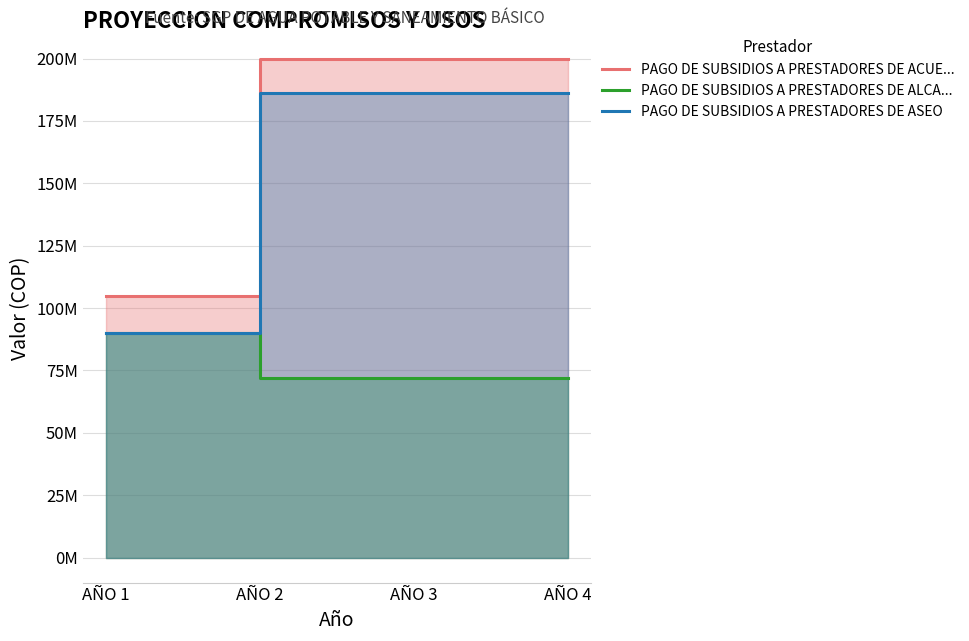

List the series in order of their peak value, lowest first.

PAGO DE SUBSIDIOS A PRESTADORES DE ALCA..., PAGO DE SUBSIDIOS A PRESTADORES DE ASEO, PAGO DE SUBSIDIOS A PRESTADORES DE ACUE...